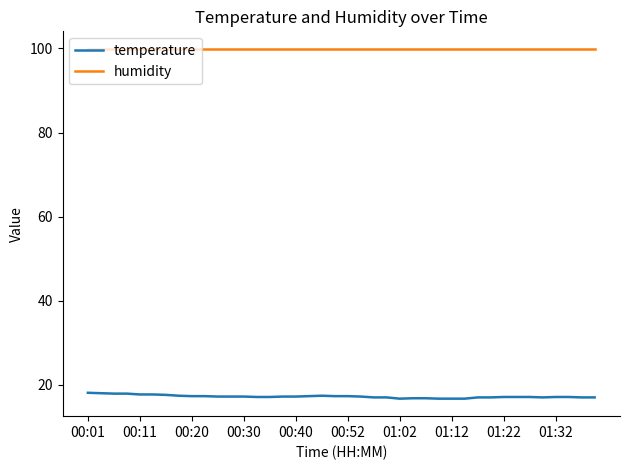

List the series in order of their overall mean, highest first.

humidity, temperature